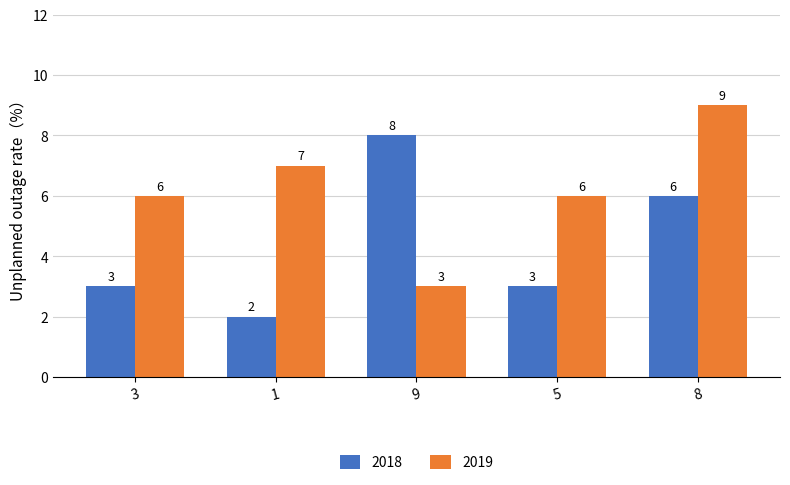

What is the difference between the highest and lowest values at 3?

3